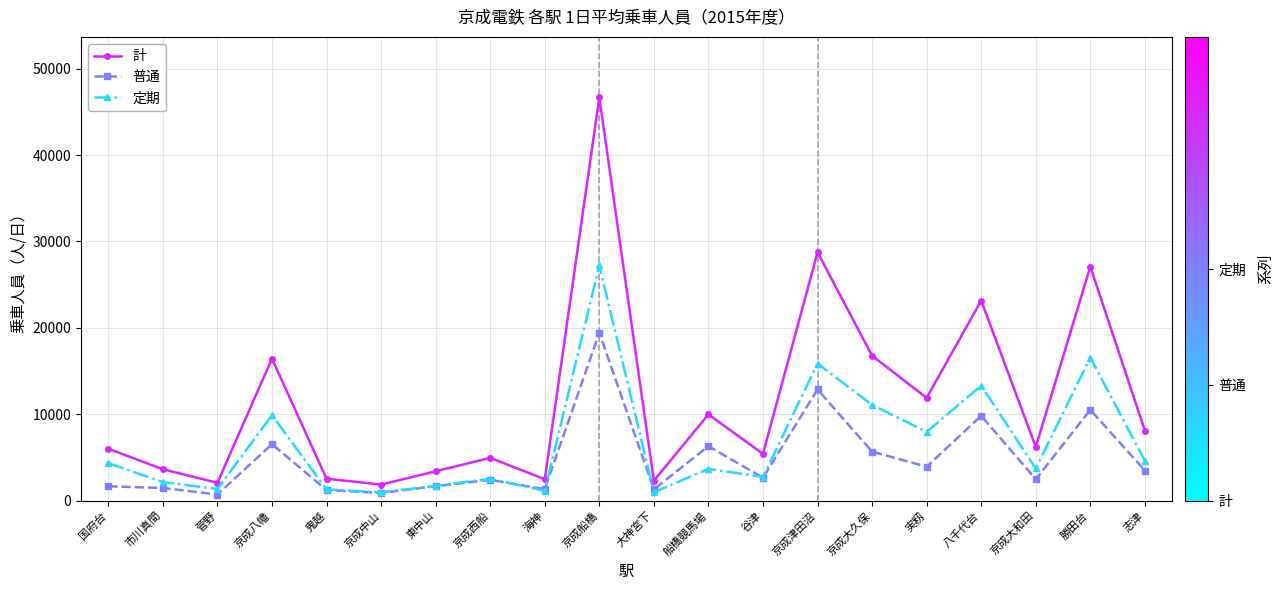

What is the label of the 10th point from the right?

大神宮下